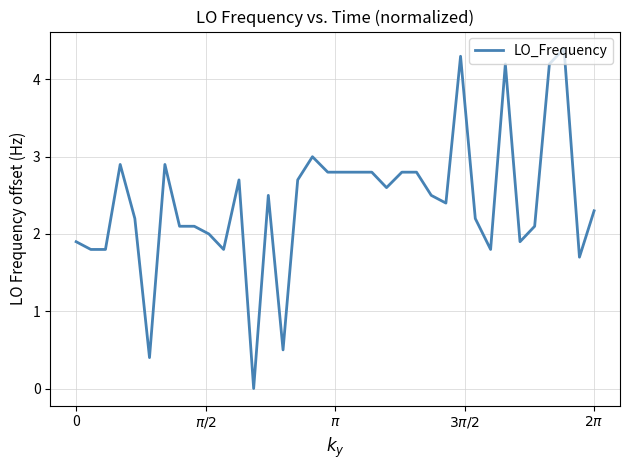

What is the greatest value displayed?

4.4